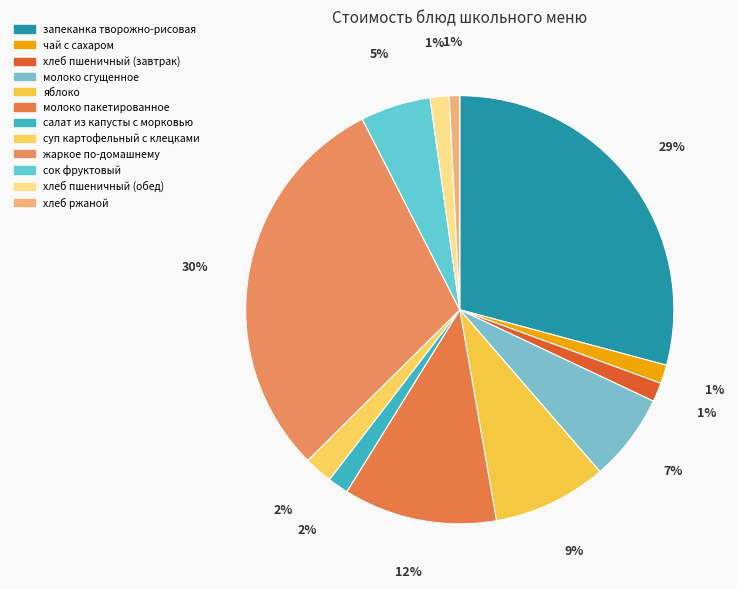

How many slices are in this pie chart?

12